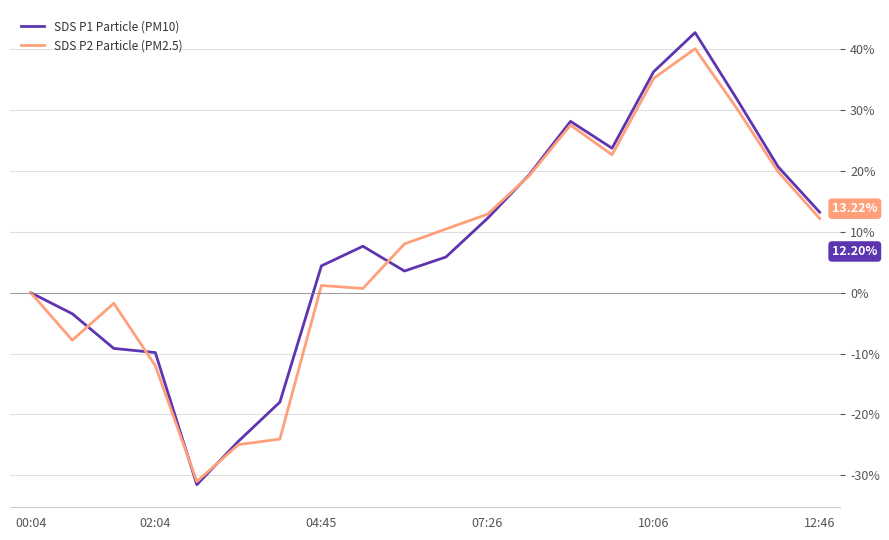

Which series has the widest spread of values?

SDS P1 Particle (PM10)